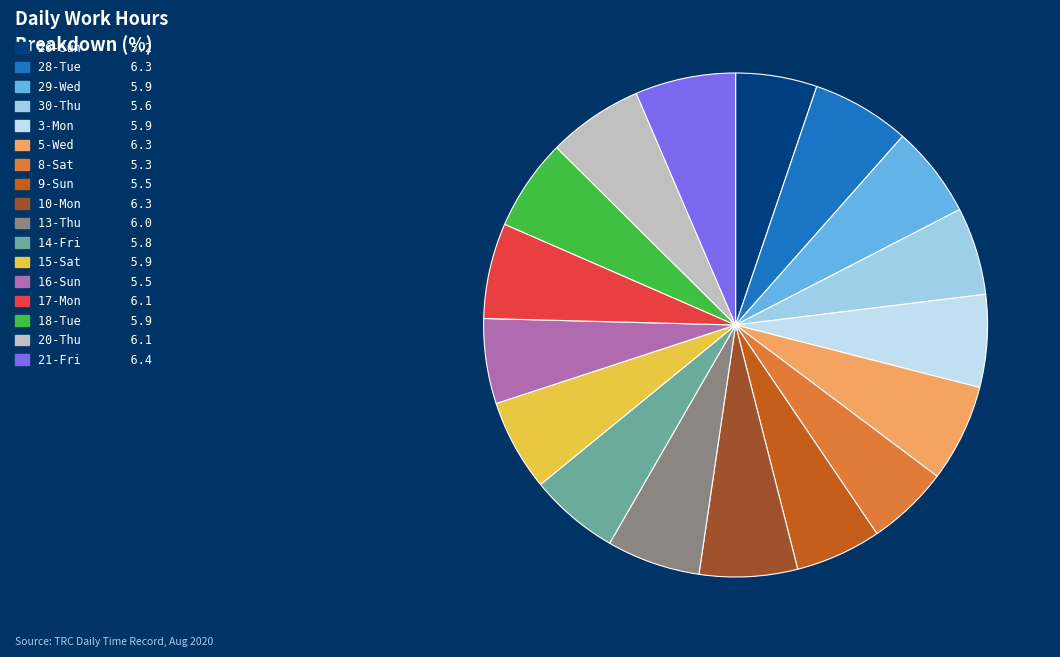

What percentage is NOT represented by 3-Mon?

94.1%